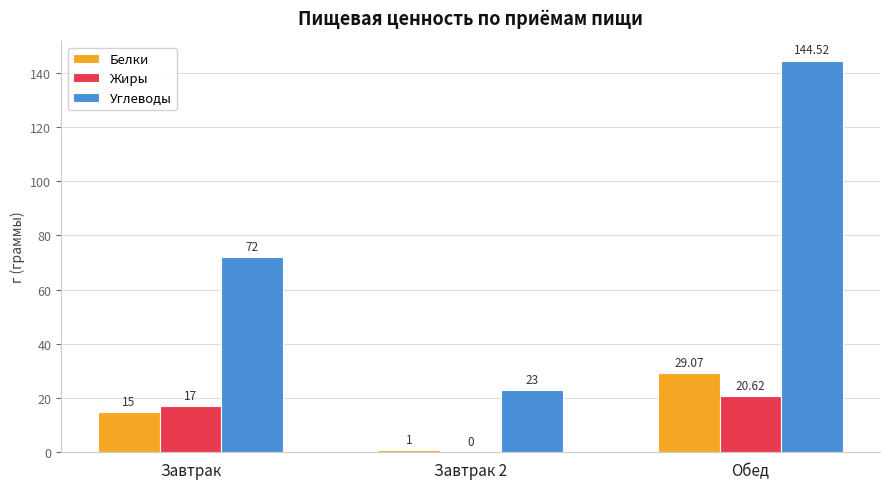

At which label does Белки reach its peak?

Обед